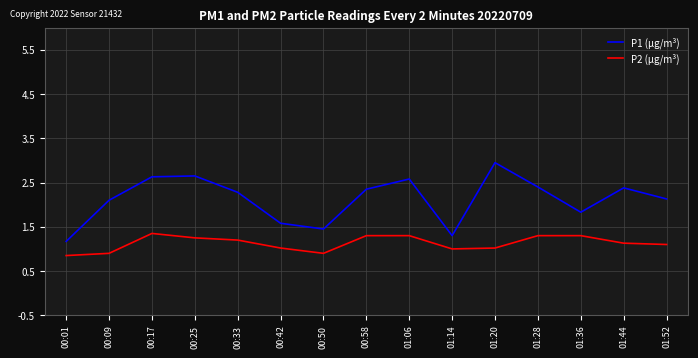

At how many categories does at least one series exceed 0?

15